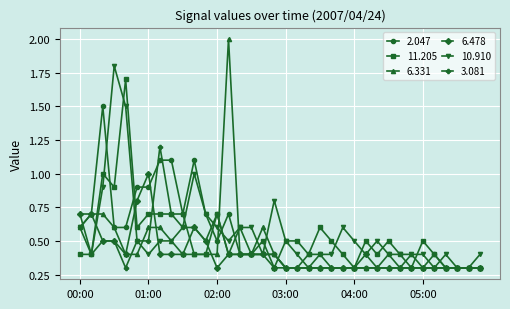

Which series has the widest spread of values?

6.331